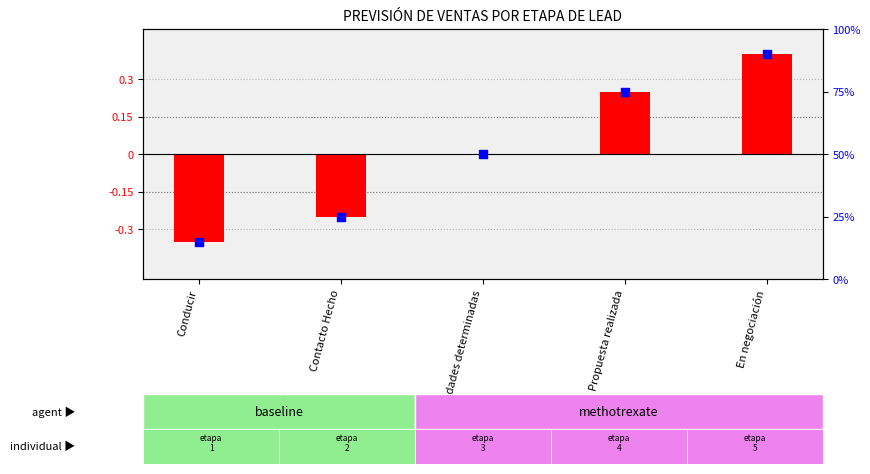

Which has a higher value, Necesidades determinadas or Propuesta realizada?

Propuesta realizada